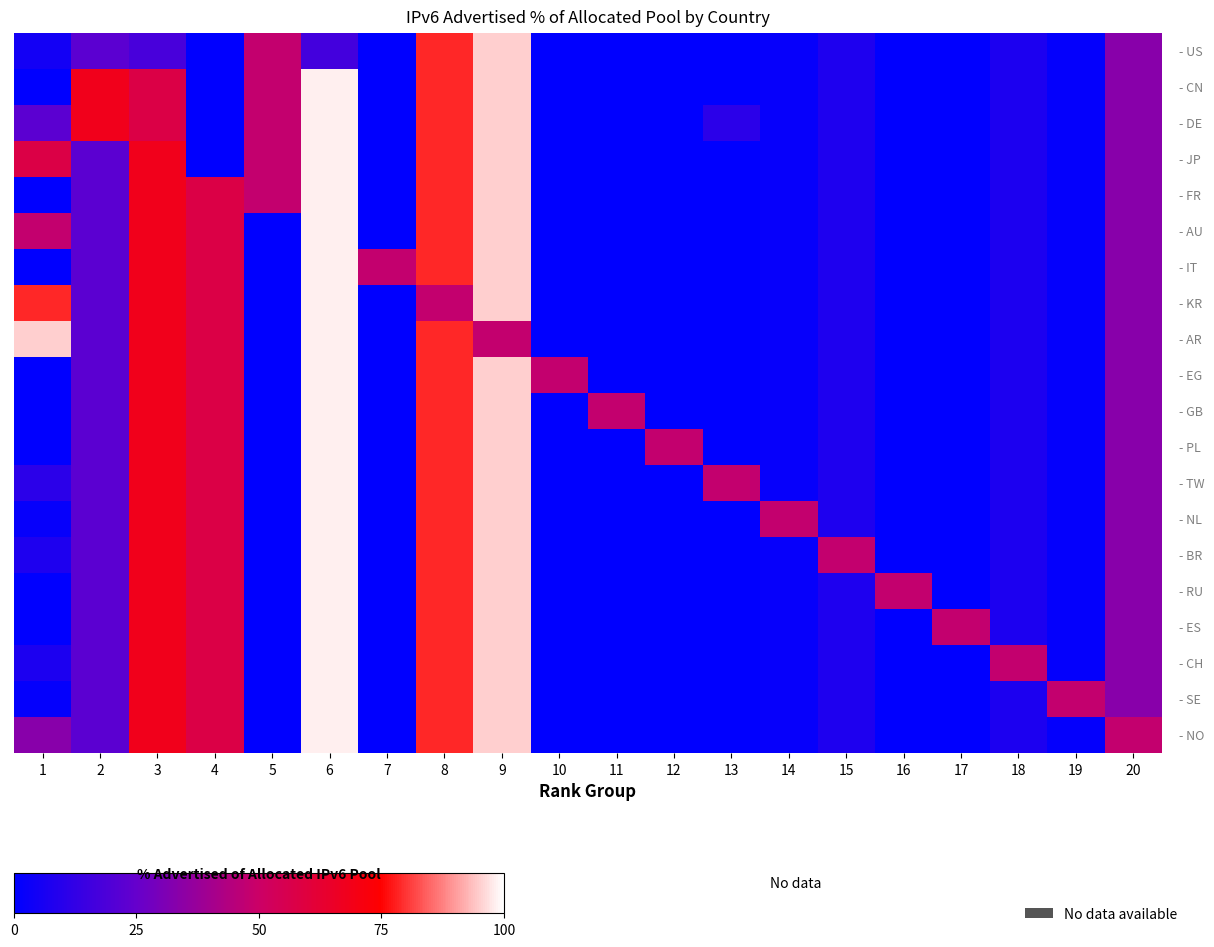

Between 7 and 18, which is larger?

18